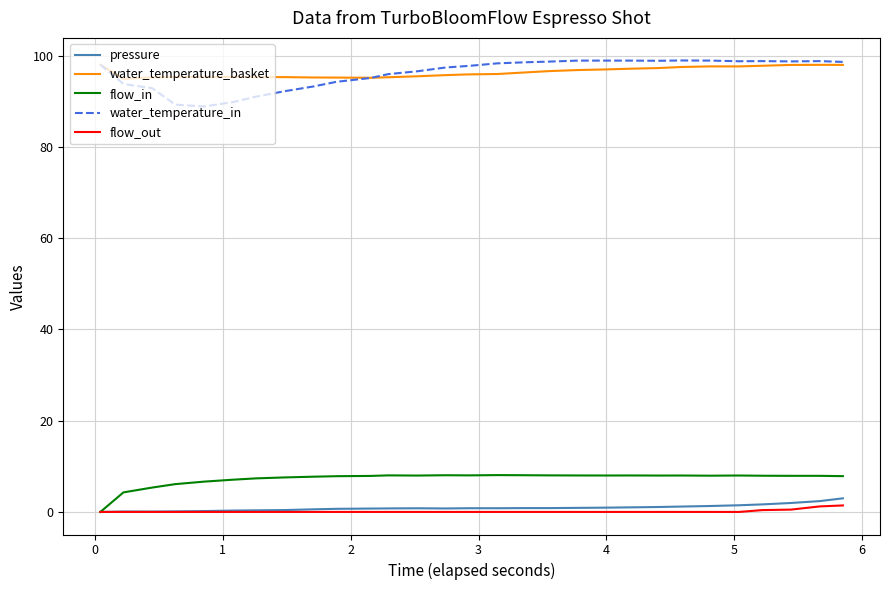

What is the highest value of the flow_in series?

8.1